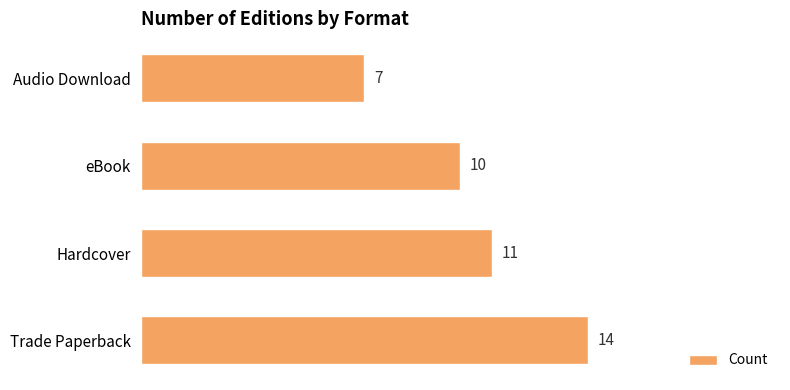

What is the sum of the values at eBook and Trade Paperback?

24